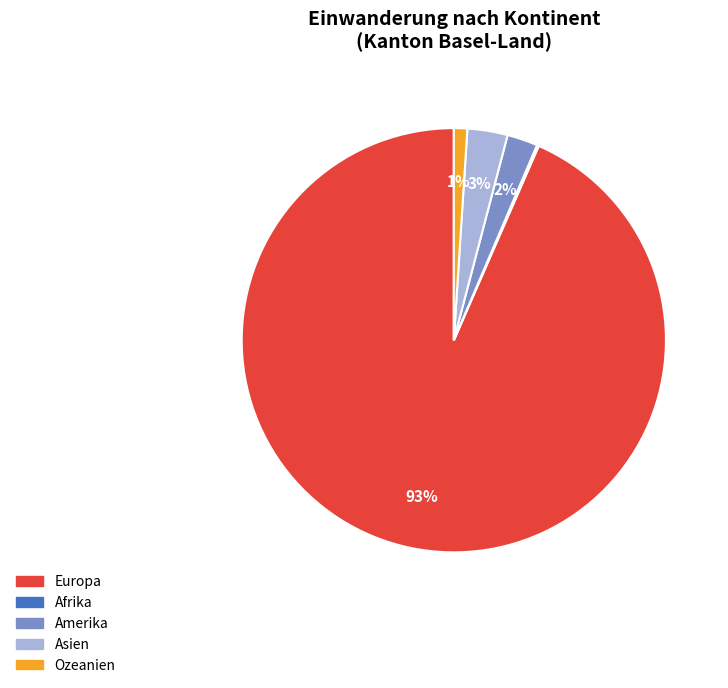

Is there any slice that represents more than half of the pie?

Yes